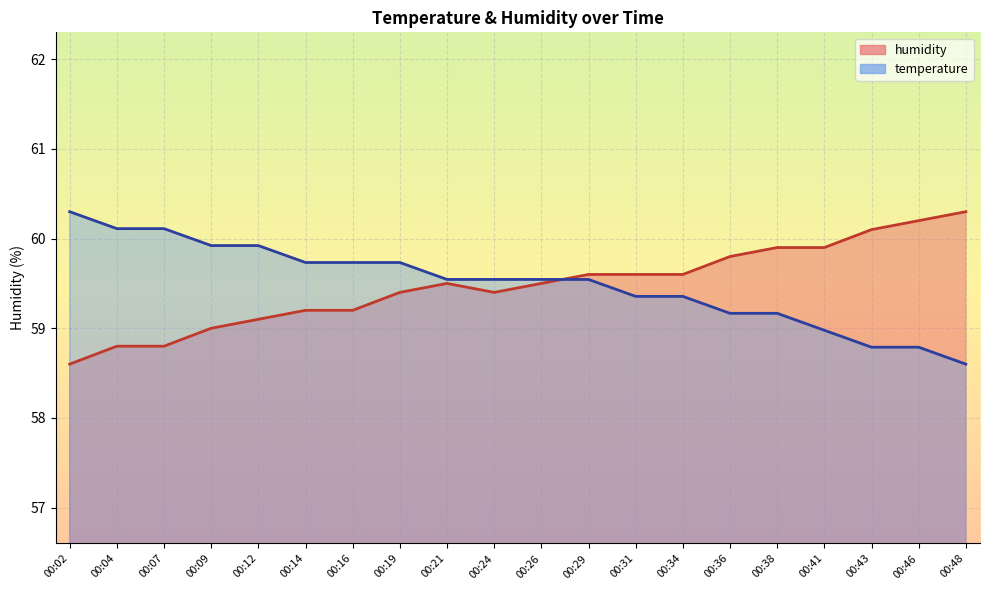

Count the number of categories in the chart.

20